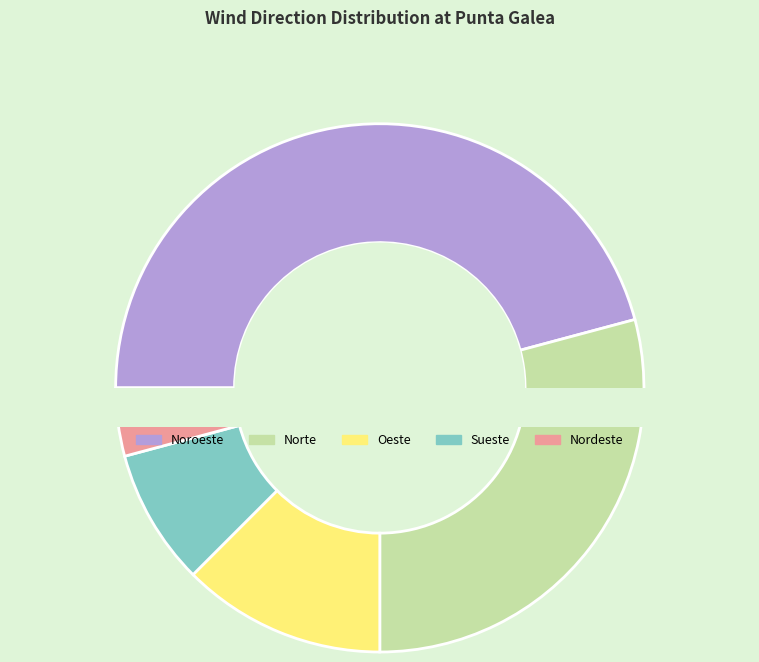

Combined, what portion of the pie is Oeste and Sueste?

20.8%